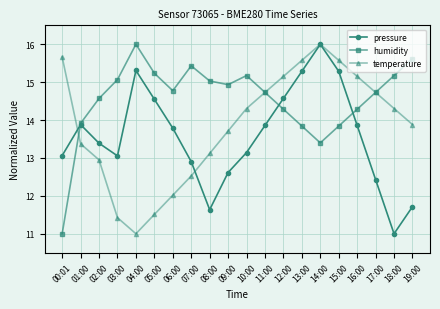

What is the smallest value displayed?

11.0